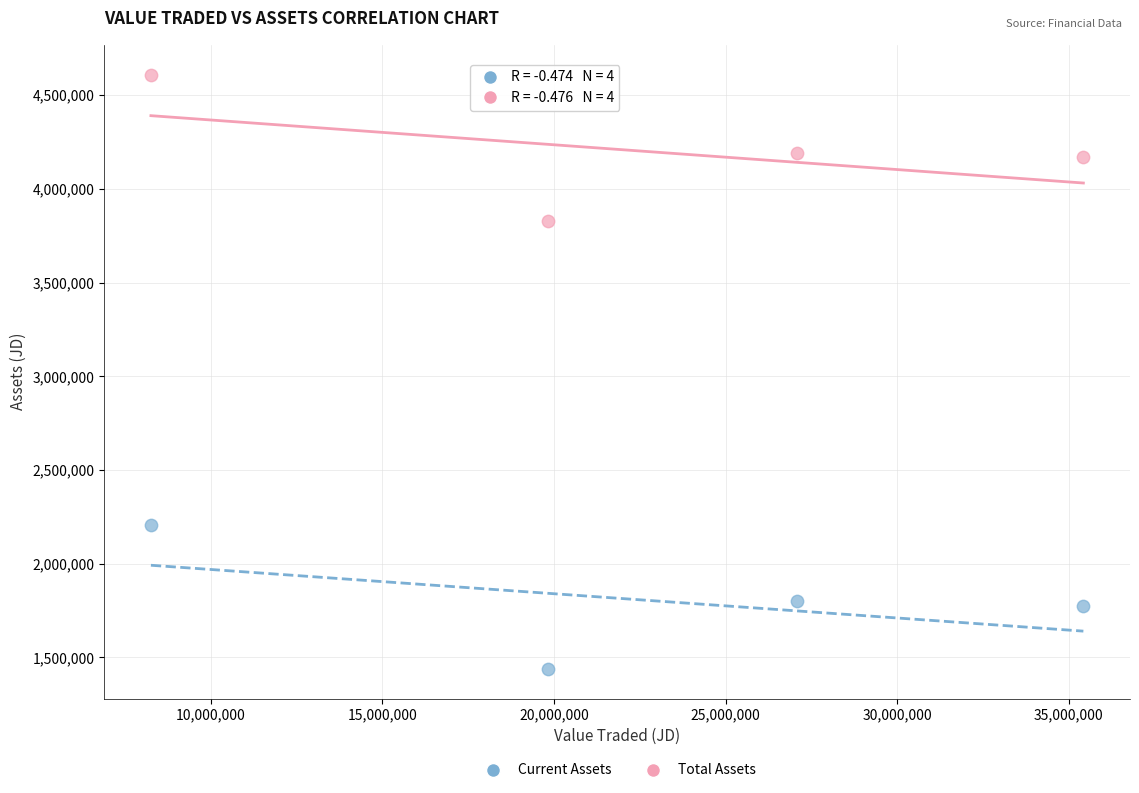

Which series reaches the minimum Y coordinate?

Current Assets